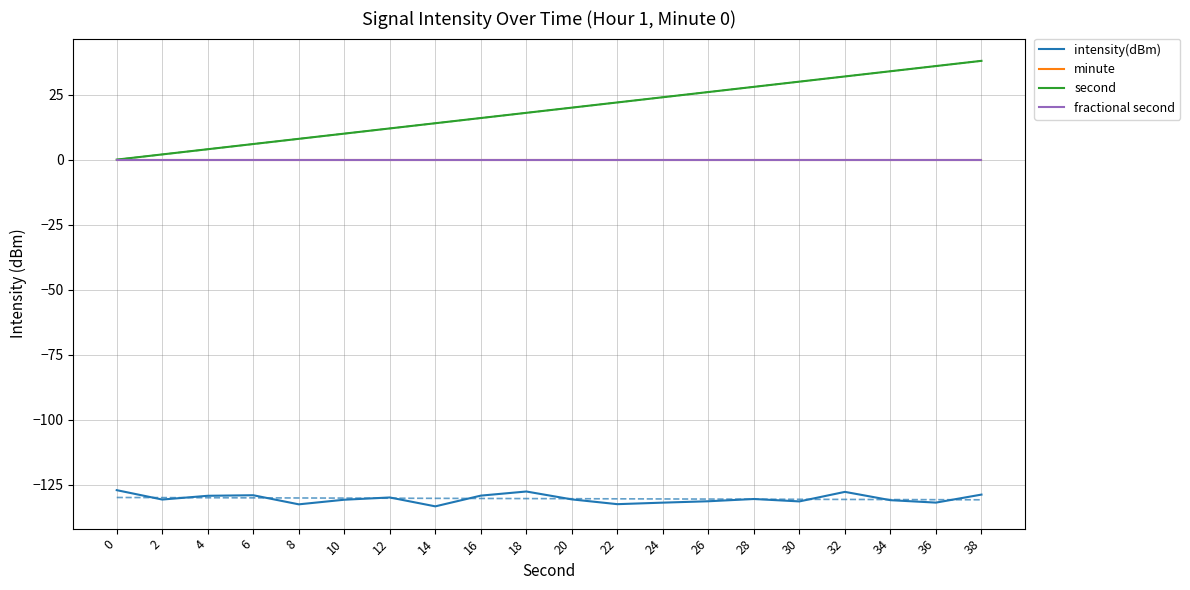

What is the total value across all series at 4?

-125.3